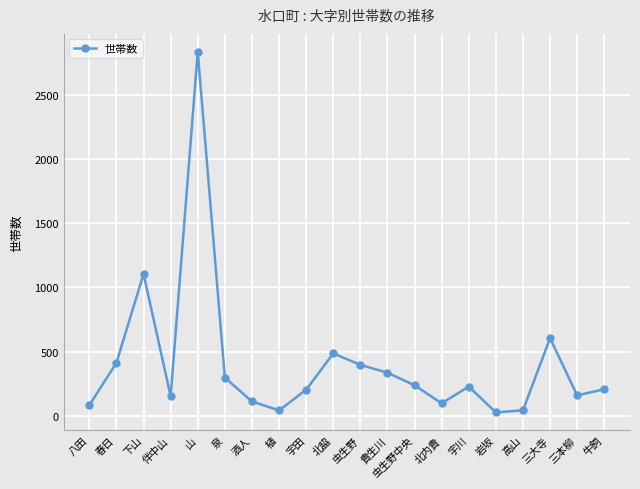

Which category has the highest value across all series?

山